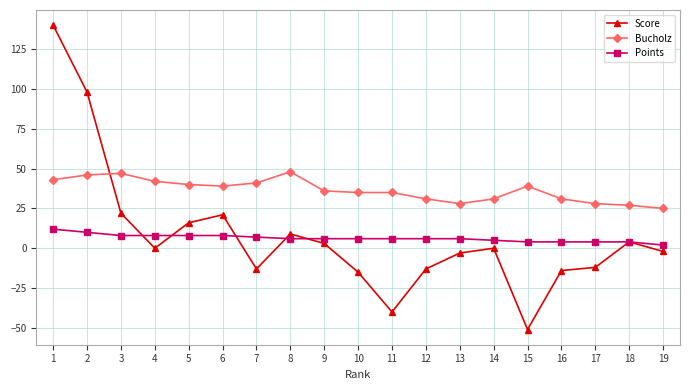

At 9, list the series in order from smallest to largest.

Score, Points, Bucholz